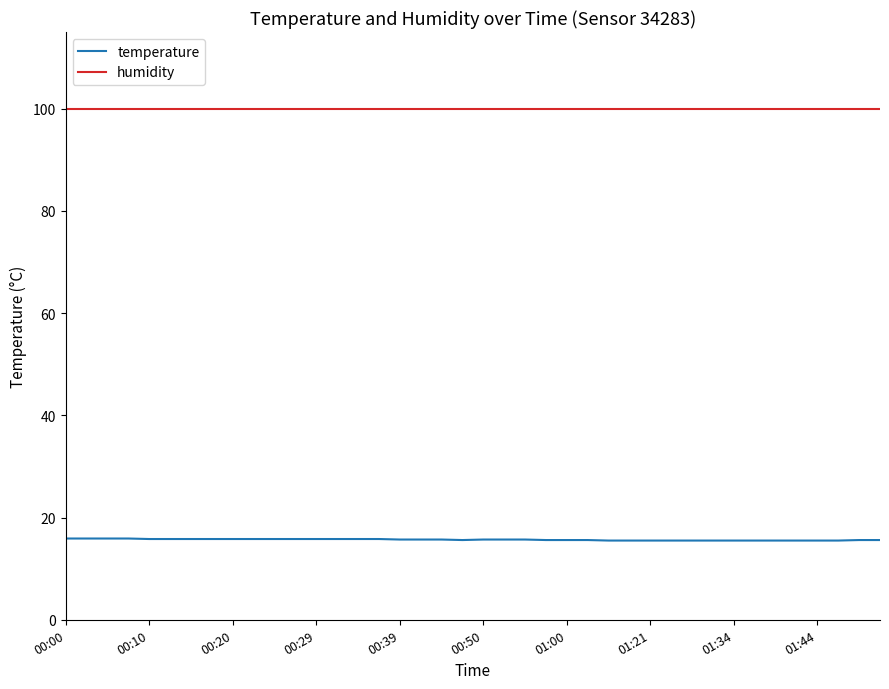

What is the highest value of the humidity series?

99.9